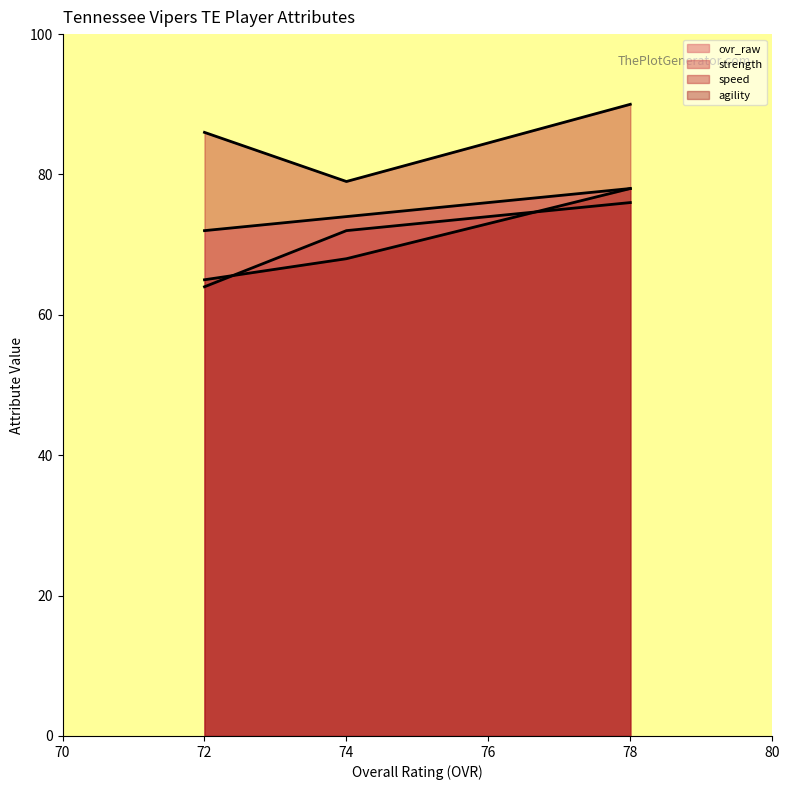

How many lines are shown in the chart?

4